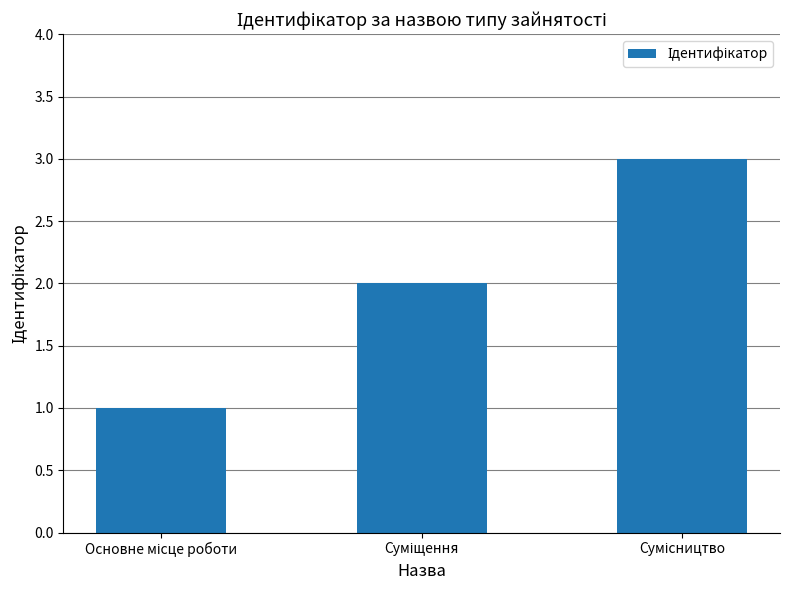

What is the value of the 2nd bar from the left?

2